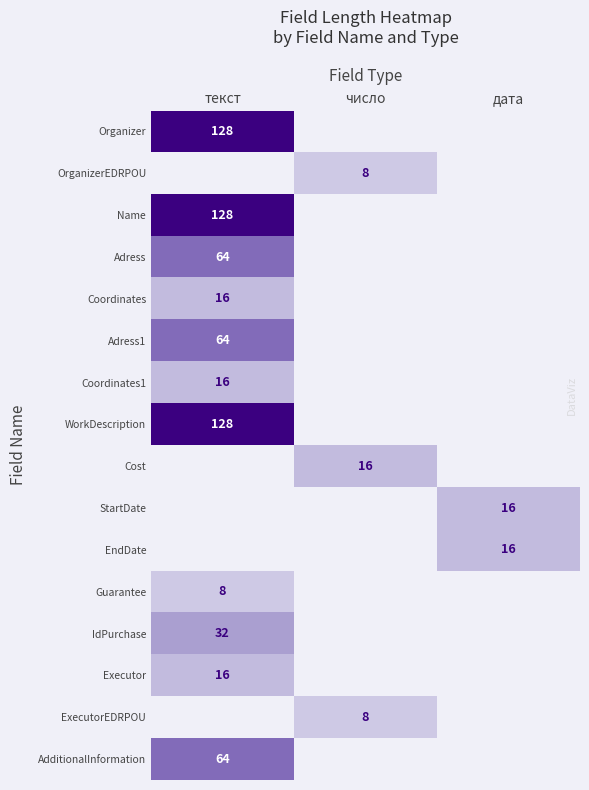

True or false: ExecutorEDRPOU has a value of 4 at число.

False